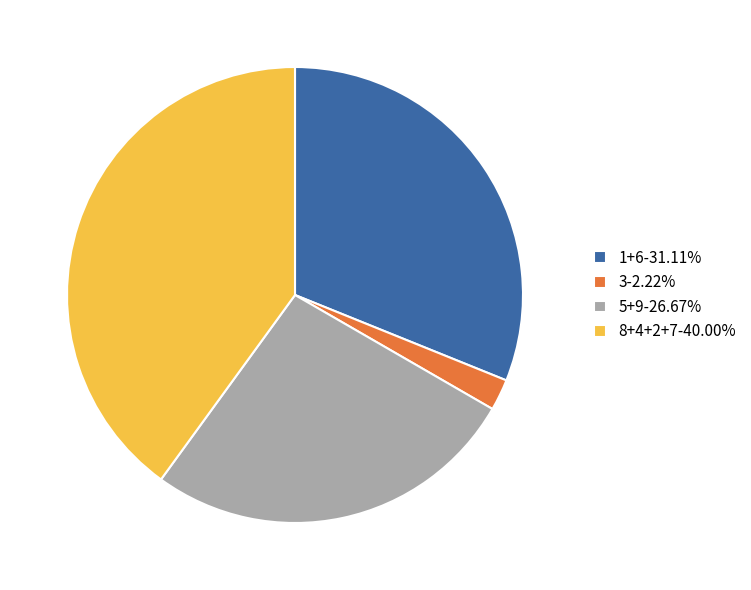

Is there a majority slice in this chart?

No